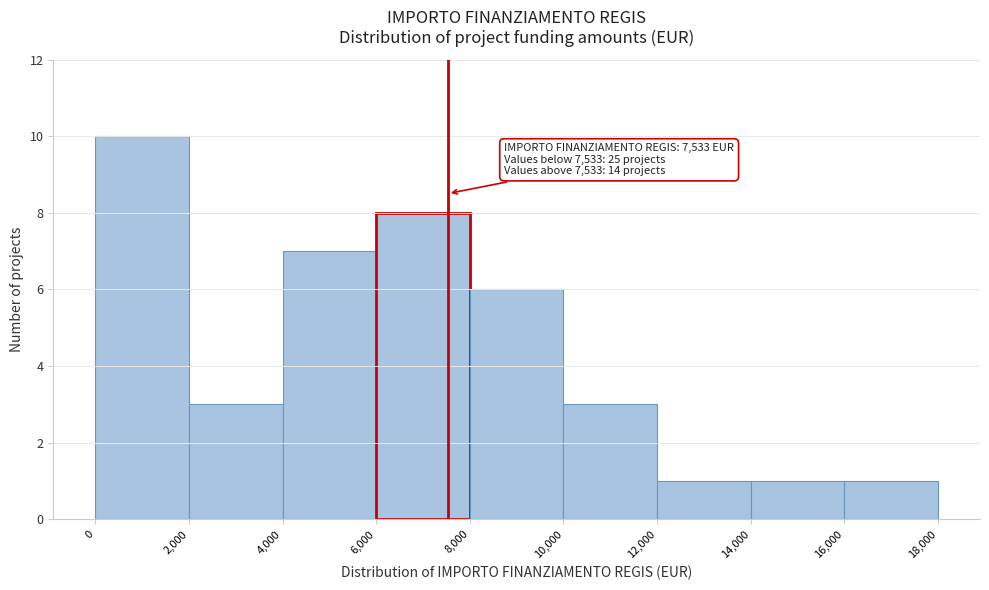

Which range on the x-axis has the tallest bar?

0 to 2,000